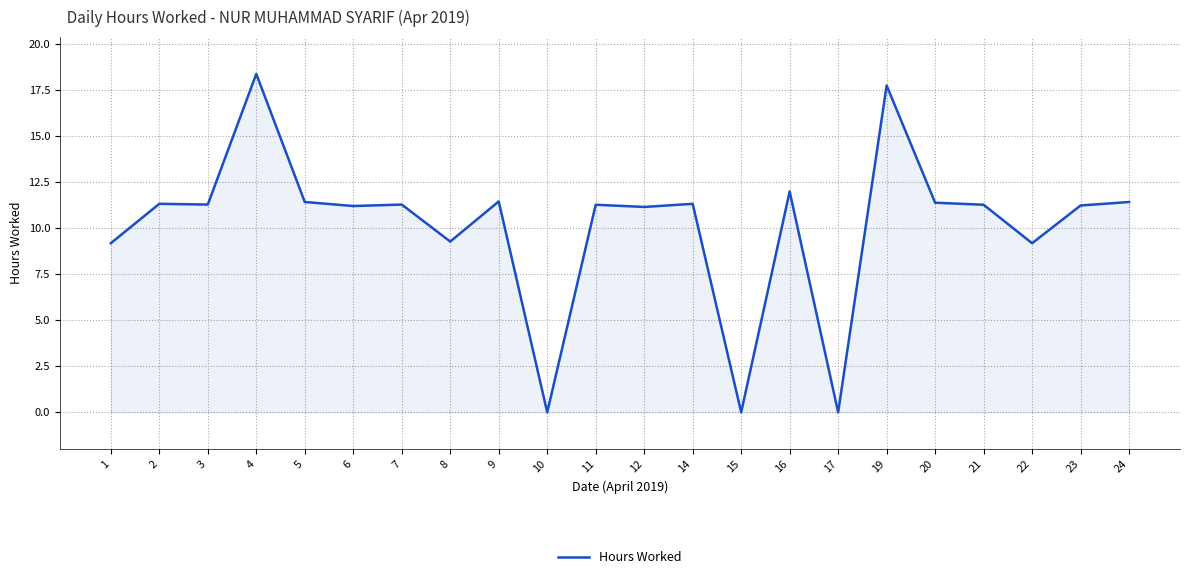

The value at 15 is 0.0. True or false?

True